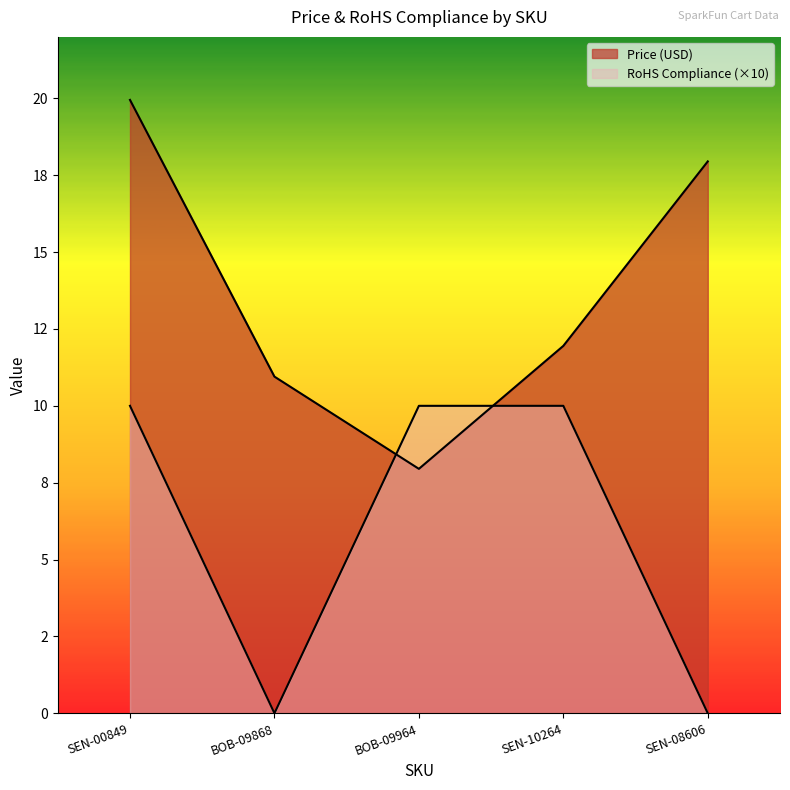

At which category is the sum across all series the highest?

SEN-00849